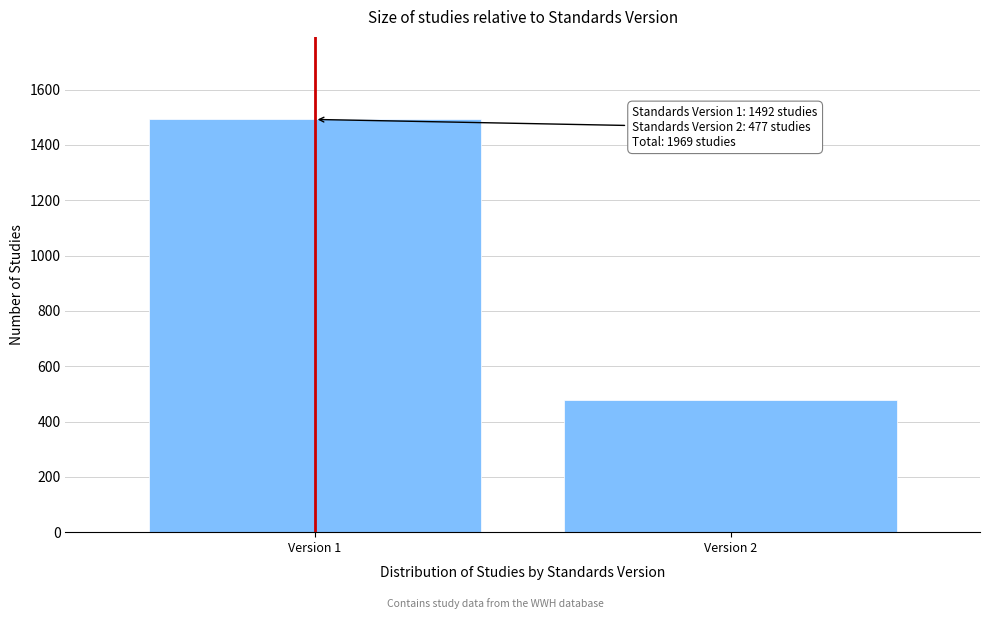

Reading left to right, what are all the values shown in this chart?

Version 1=1492	Version 2=477